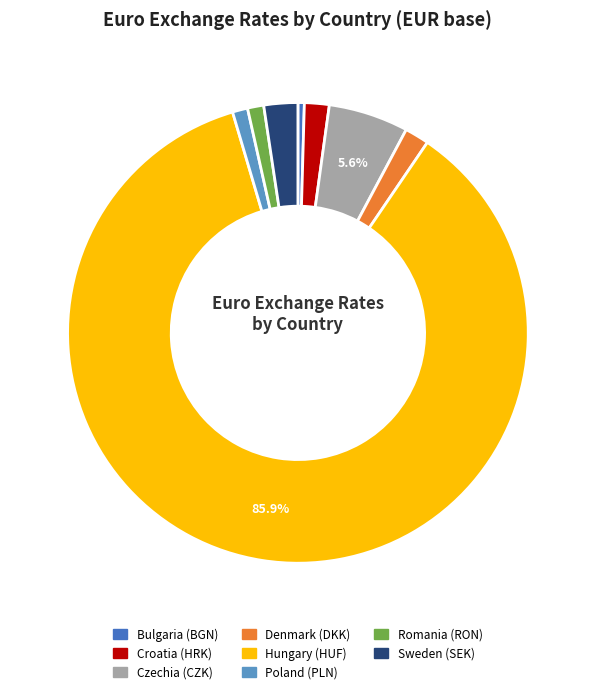

Is it true that Bulgaria (BGN) is 0% of the pie?

True